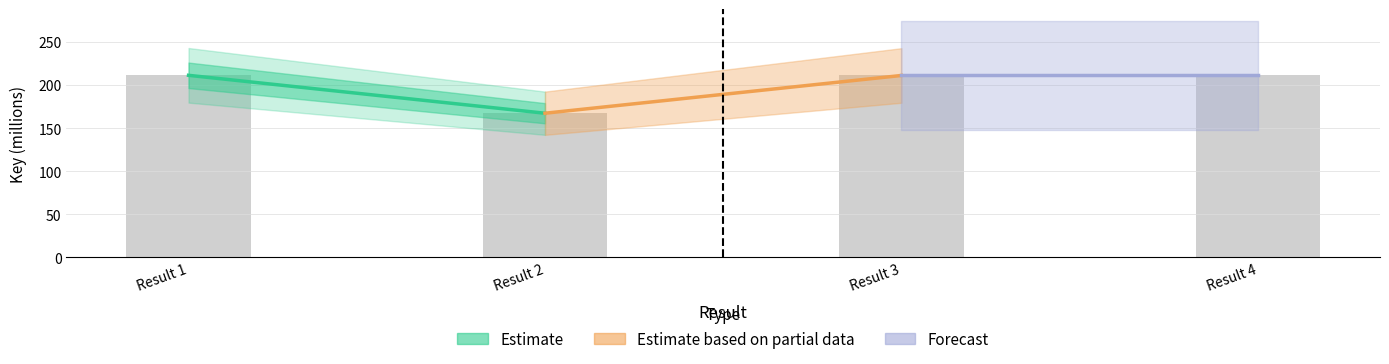

What is the value of the 1st bar from the left?

211.3